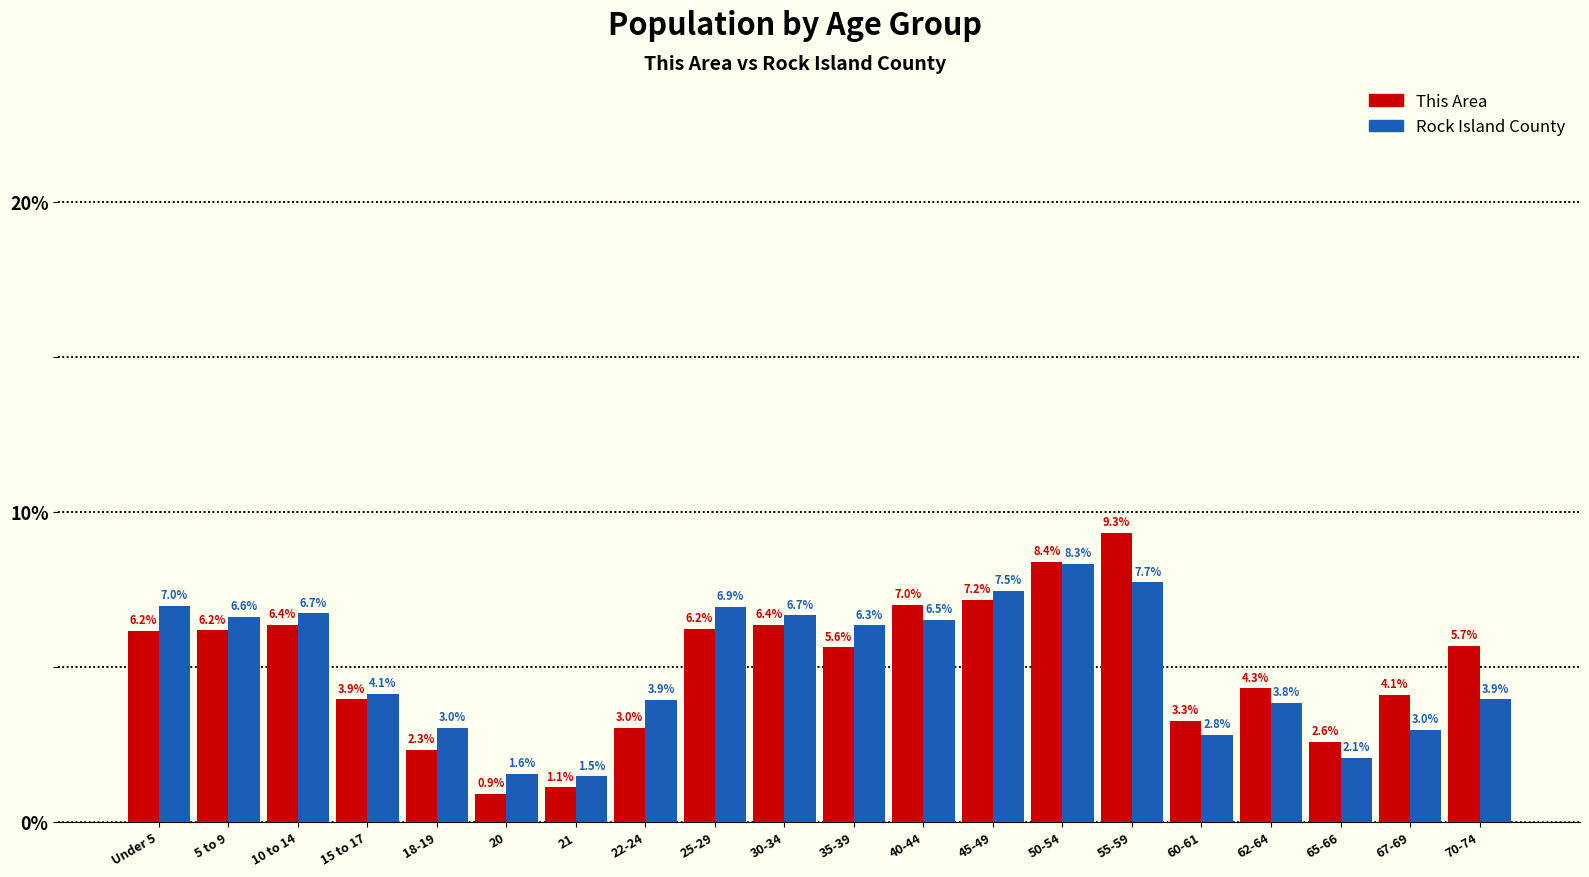

Reading left to right, list all the values displayed in this chart.

This Area: Under 5=6.2	5 to 9=6.2	10 to 14=6.4	15 to 17=3.9	18-19=2.3	20=0.9	21=1.1	22-24=3.0	25-29=6.2	30-34=6.4	35-39=5.6	40-44=7.0	45-49=7.2	50-54=8.4	55-59=9.3	60-61=3.3	62-64=4.3	65-66=2.6	67-69=4.1	70-74=5.7
Rock Island County: Under 5=7.0	5 to 9=6.6	10 to 14=6.7	15 to 17=4.1	18-19=3.0	20=1.6	21=1.5	22-24=3.9	25-29=6.9	30-34=6.7	35-39=6.3	40-44=6.5	45-49=7.5	50-54=8.3	55-59=7.7	60-61=2.8	62-64=3.8	65-66=2.1	67-69=3.0	70-74=3.9